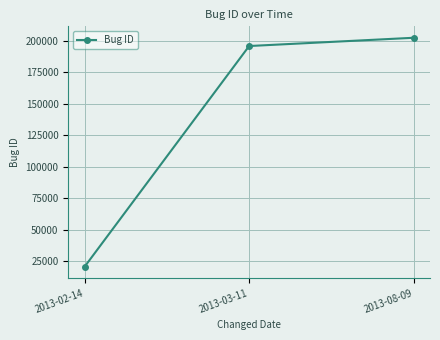

What is the label of the 1st point from the right?

2013-08-09